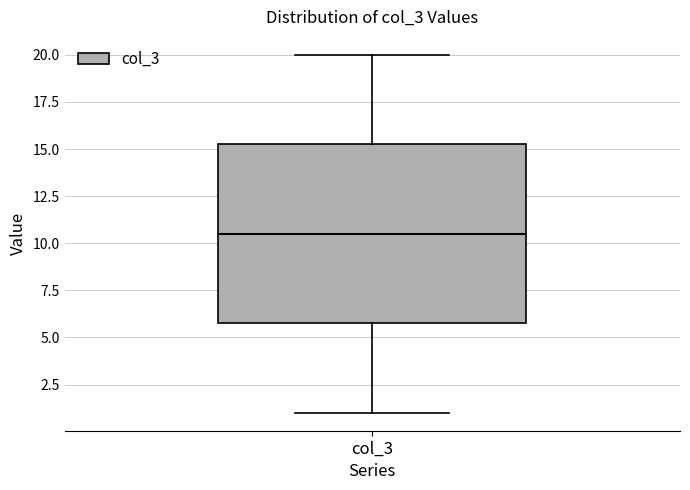

Read this box plot against the y-axis: the position of the median line, the range covered by the box, and the ends of both whiskers. The values are not printed on the chart, so give them approximately, as read against the axis.

median 10.5, box 6.0 to 15.5, whiskers 1.0 to 20.0